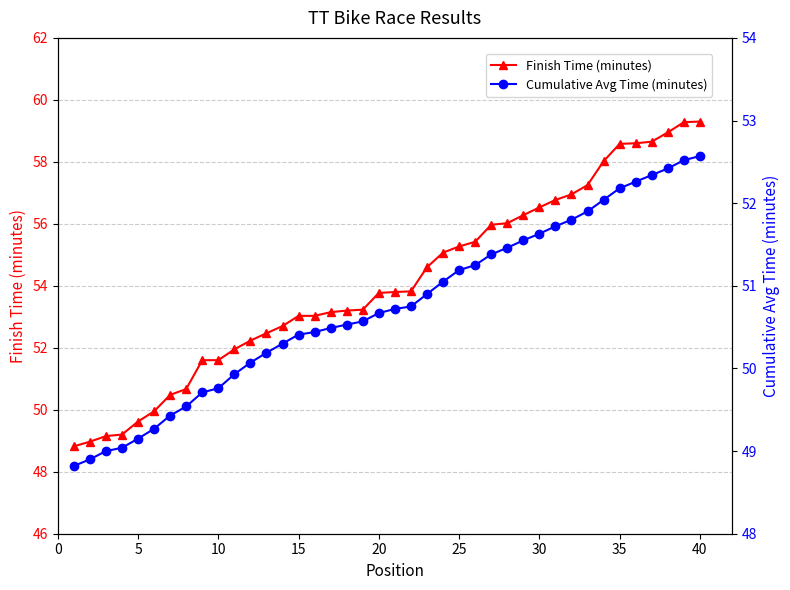

True or false: Finish Time (minutes) and Cumulative Avg Time (minutes) cross at least once.

False